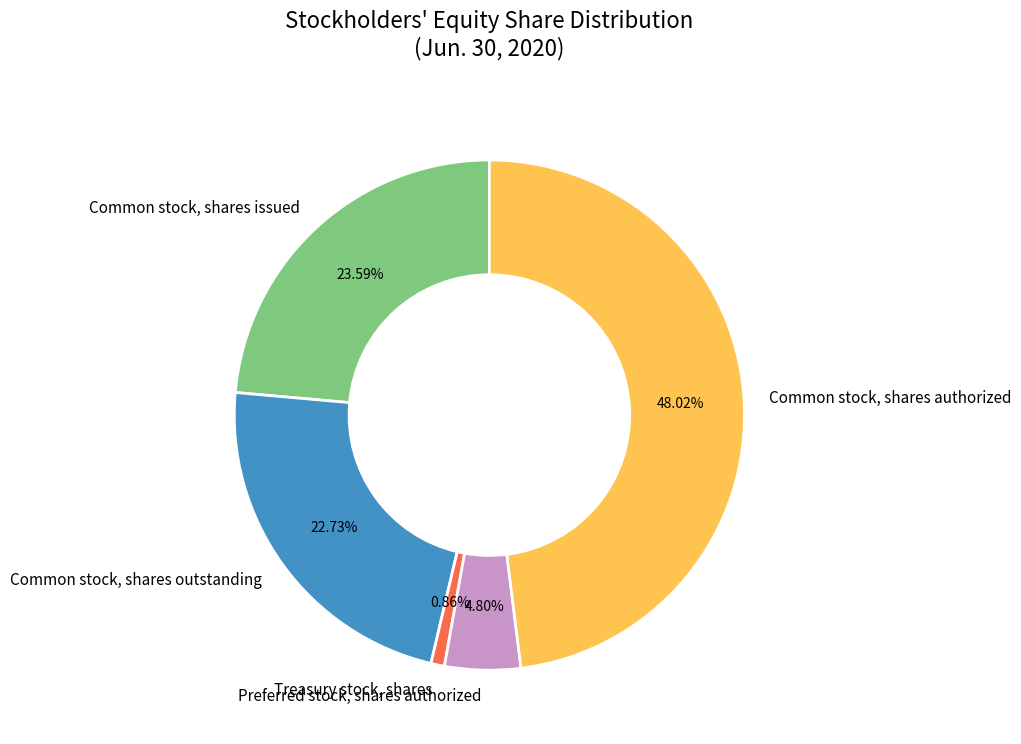

How many slices are in this pie chart?

5